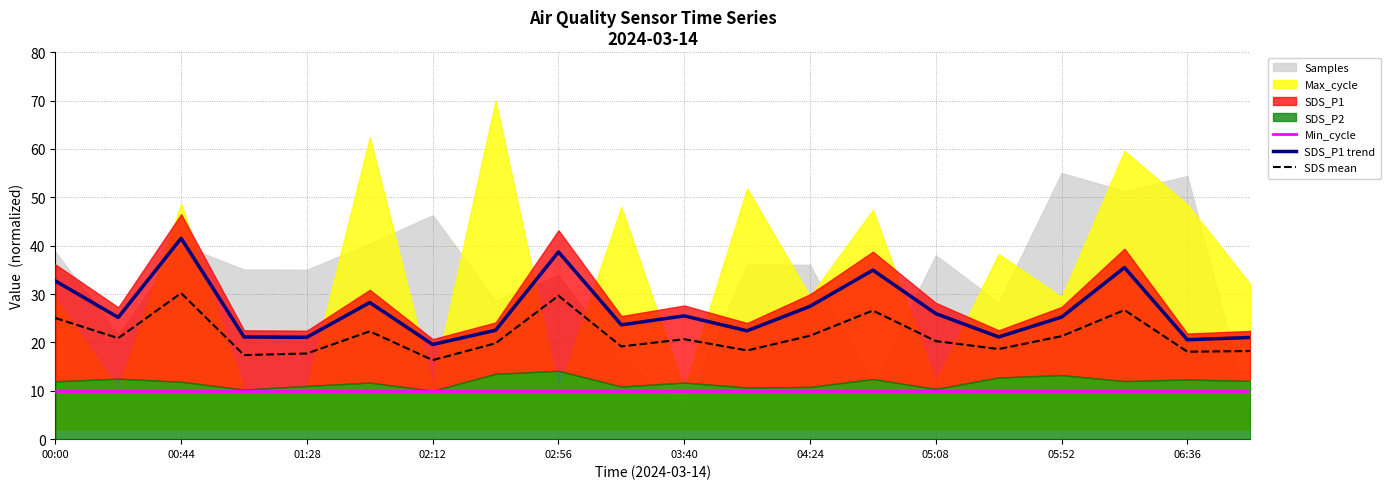

What is the average value of the Min_cycle series?

10.0